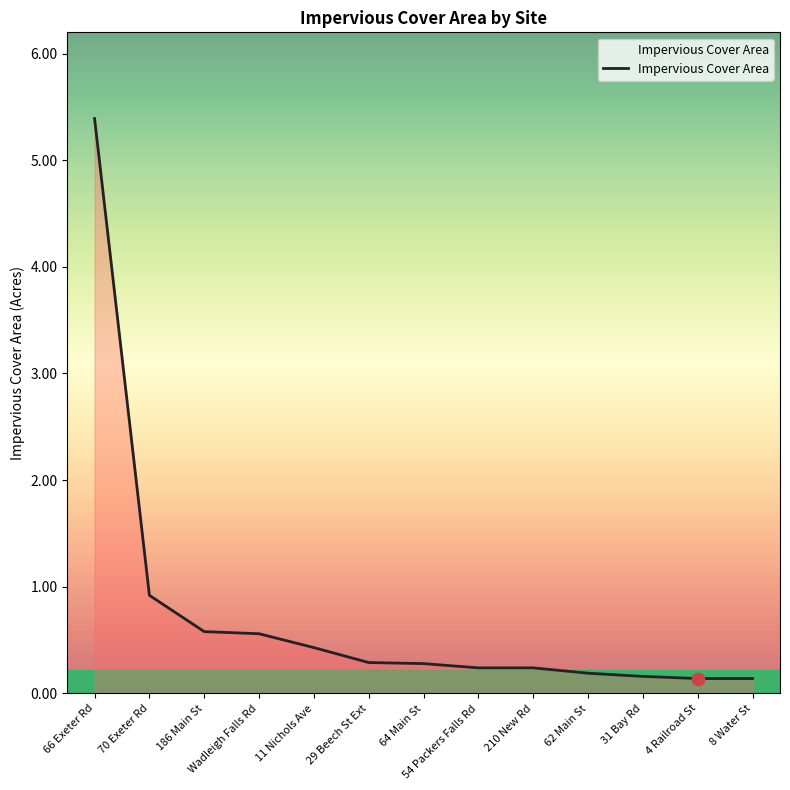

What is the change in value from 66 Exeter Rd to 11 Nichols Ave?

-5.0